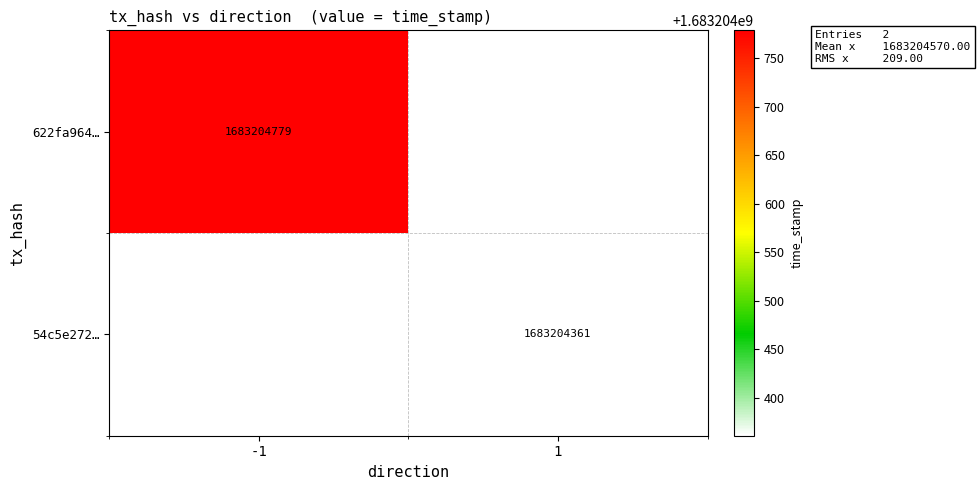

How many values in eec86c90457d7040f0ede687ae4938054c5e272 are above zero?

1